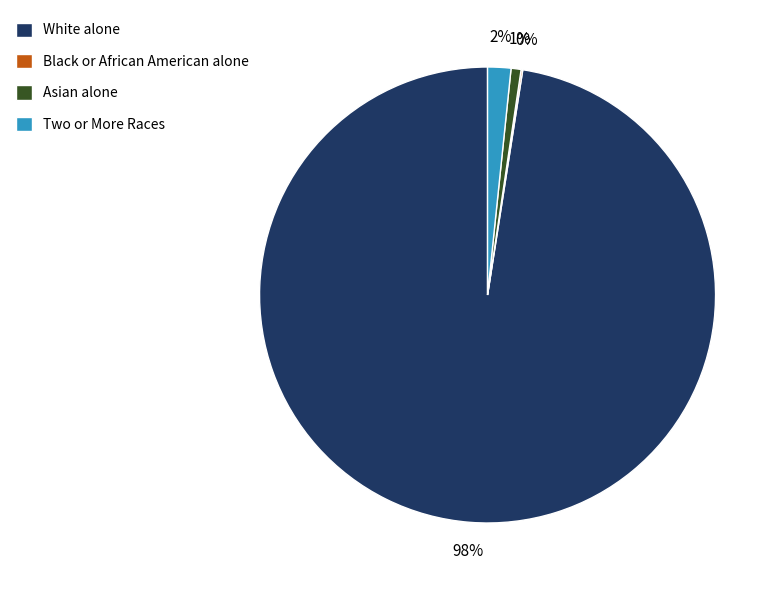

Is the sum of Two or More Races and Asian alone greater than half?

No